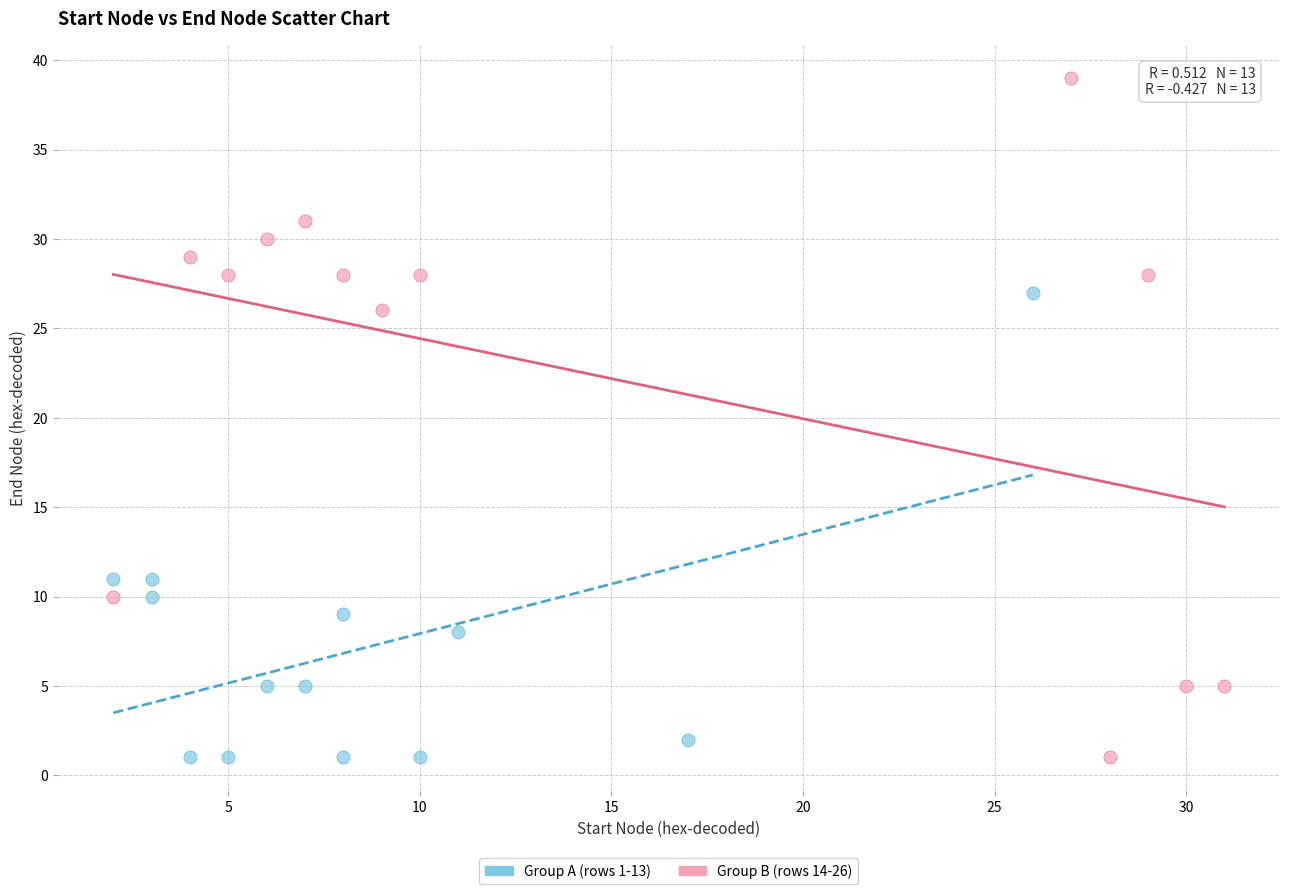

Which series has the largest Y range (max minus min)?

Group B (rows 14-26)